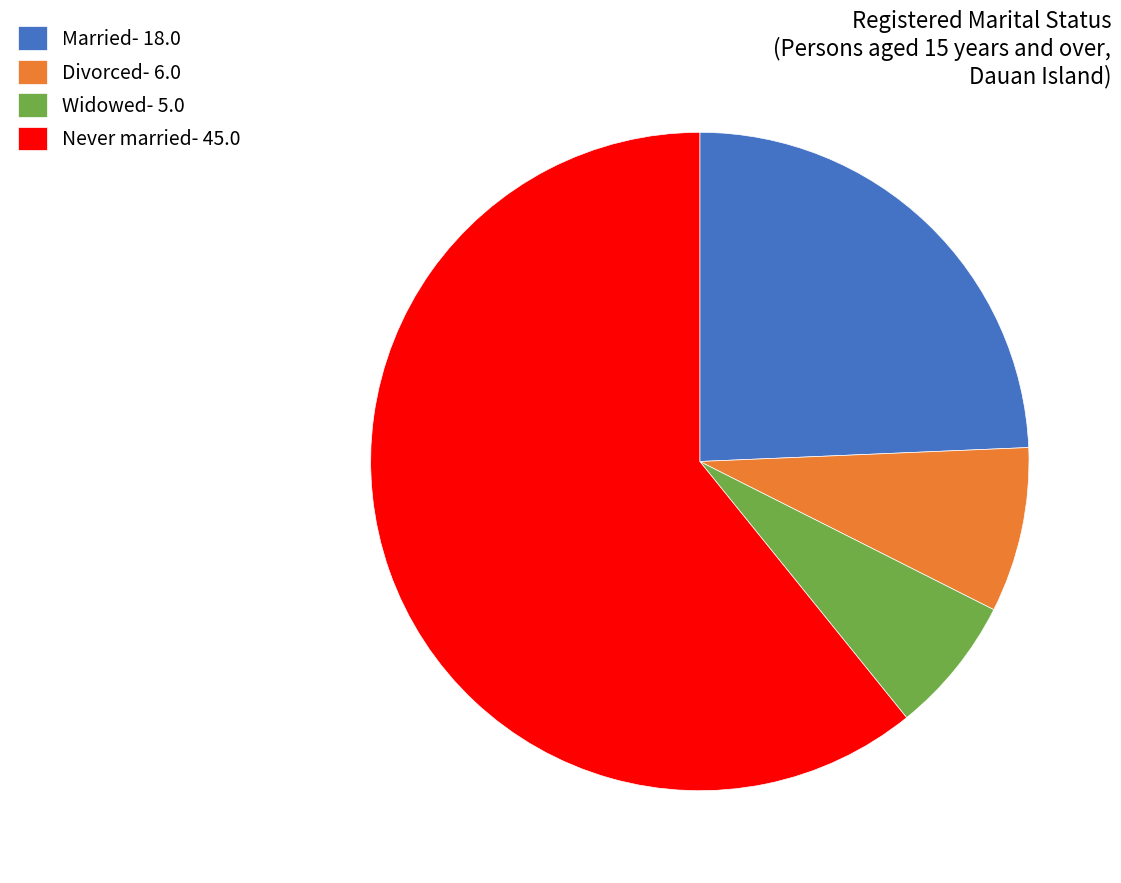

Does any single category account for the majority?

Yes